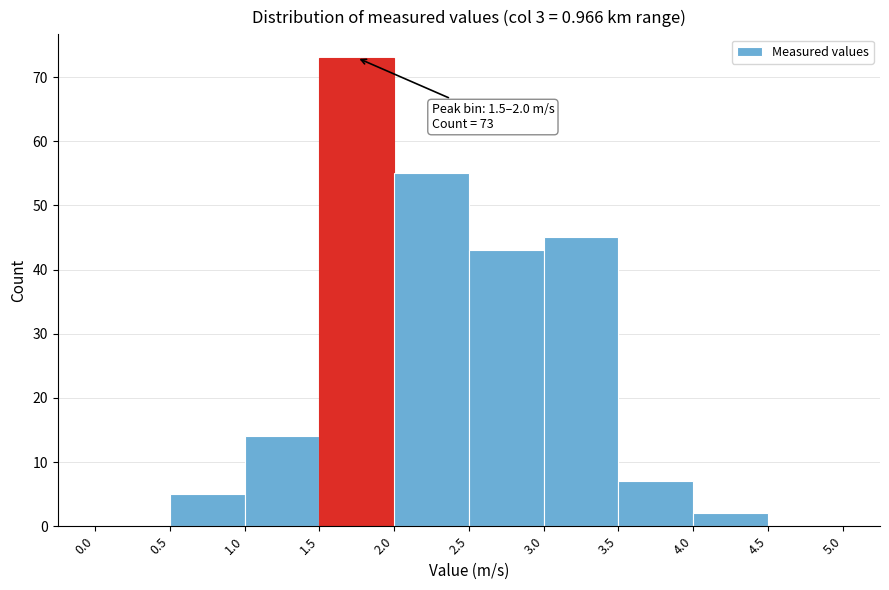

Over which range of the x-axis is the bar tallest?

1.5 to 2.0